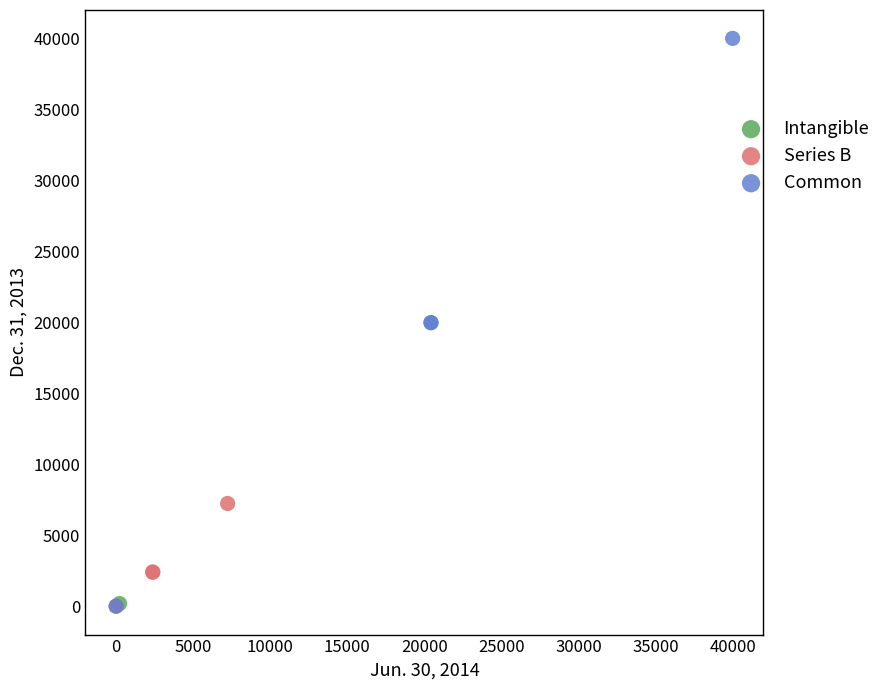

Which series reaches the maximum Y coordinate?

Common